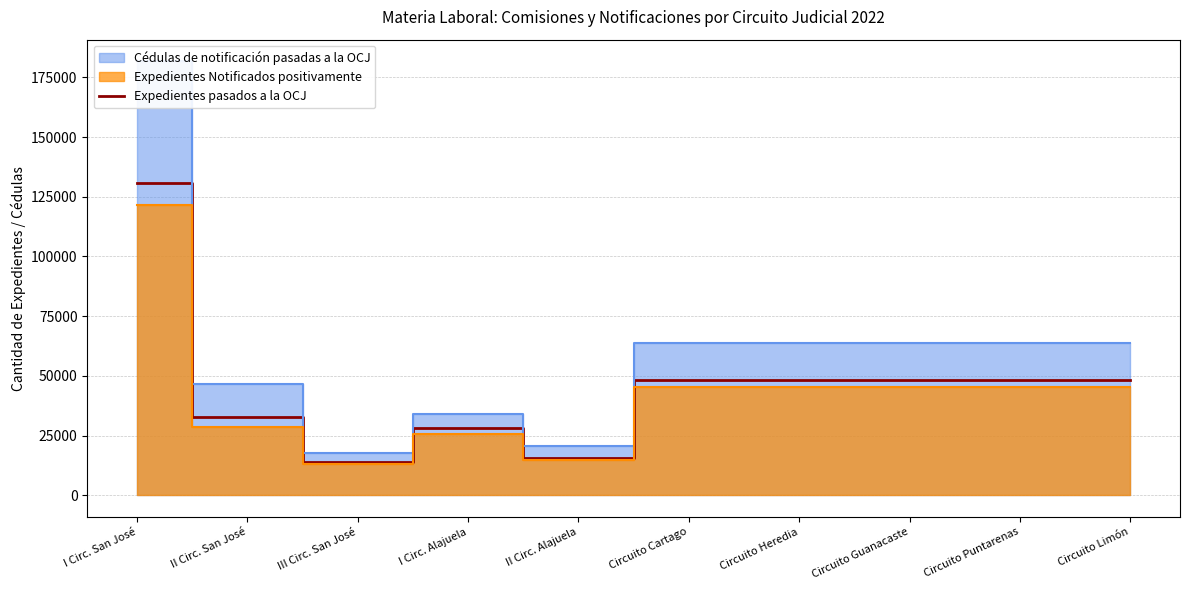

Approximately how many times larger is the value at Circuito Puntarenas compared to Circuito Guanacaste?

1.0